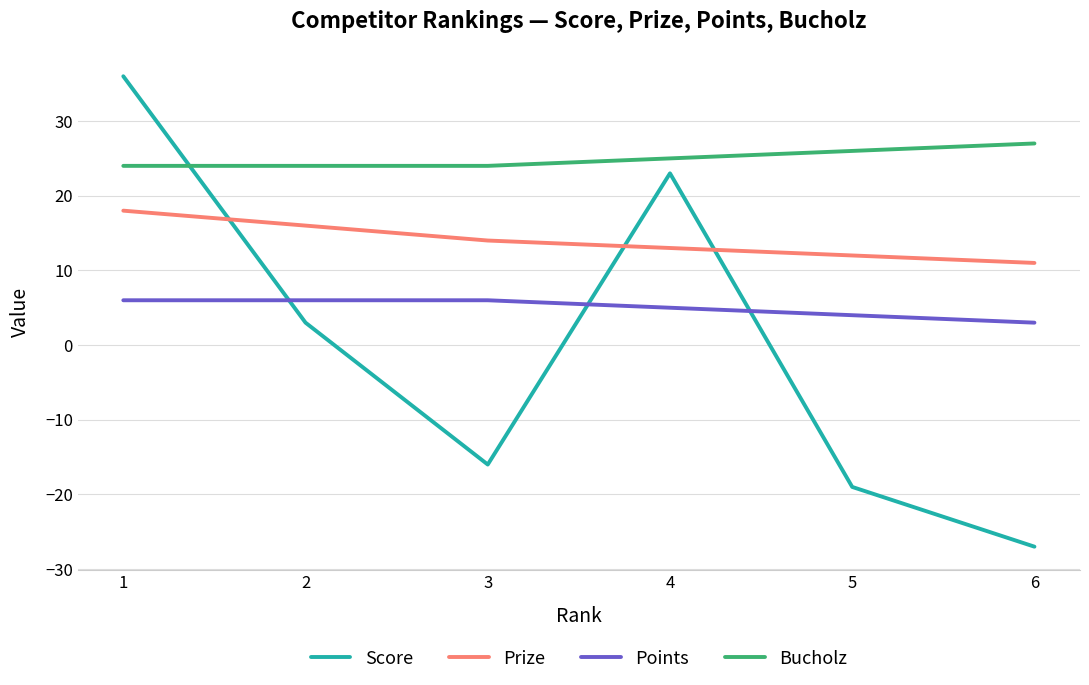

What is the average value of the Bucholz series?

25